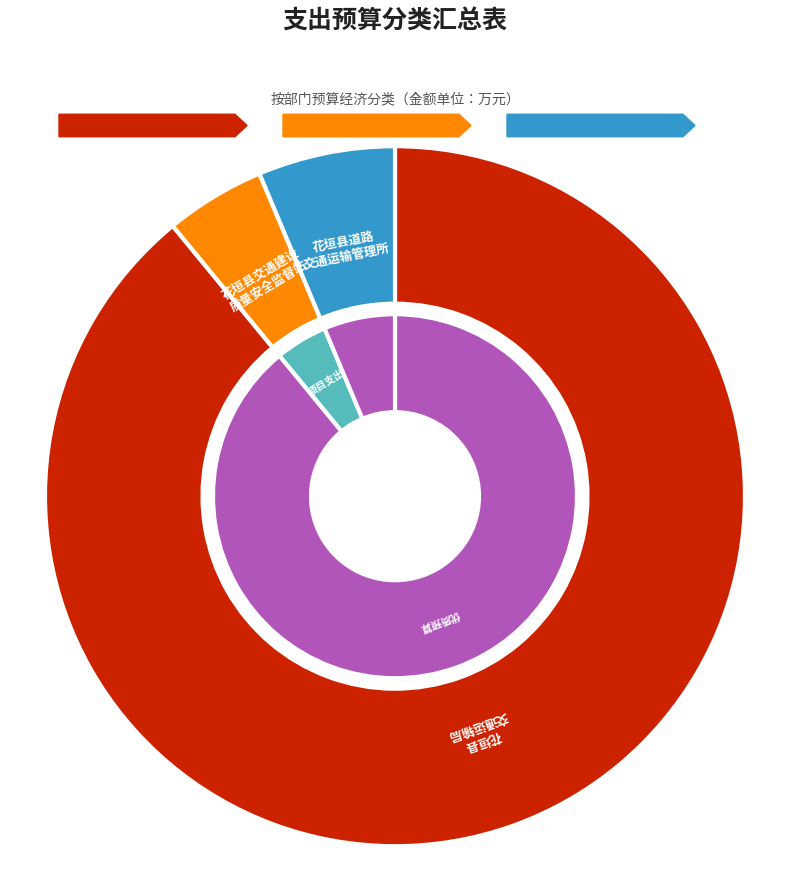

What is the ratio of the value at 花垣县交通运输局 to the value at 花垣县道路交通运输管理所?

14.1